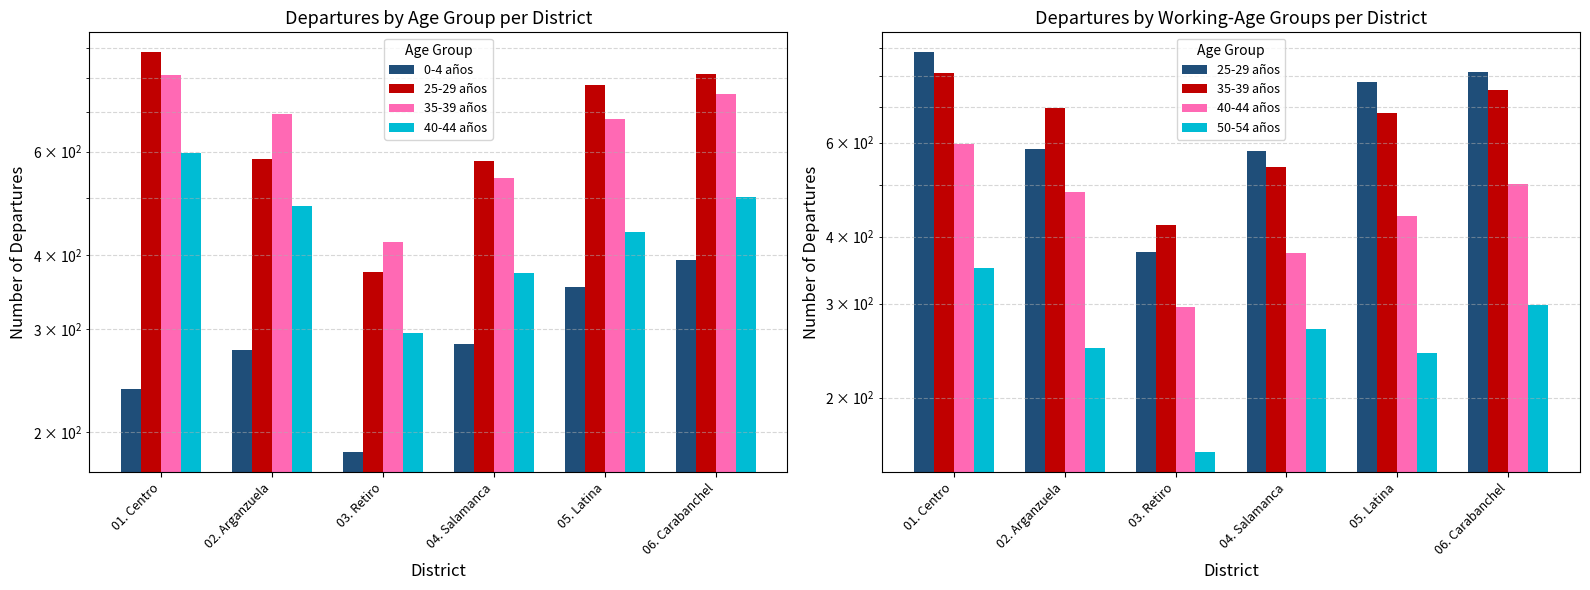

Rank the categories by 40-44 años value from highest to lowest.

01. Centro, 06. Carabanchel, 02. Arganzuela, 05. Latina, 04. Salamanca, 03. Retiro